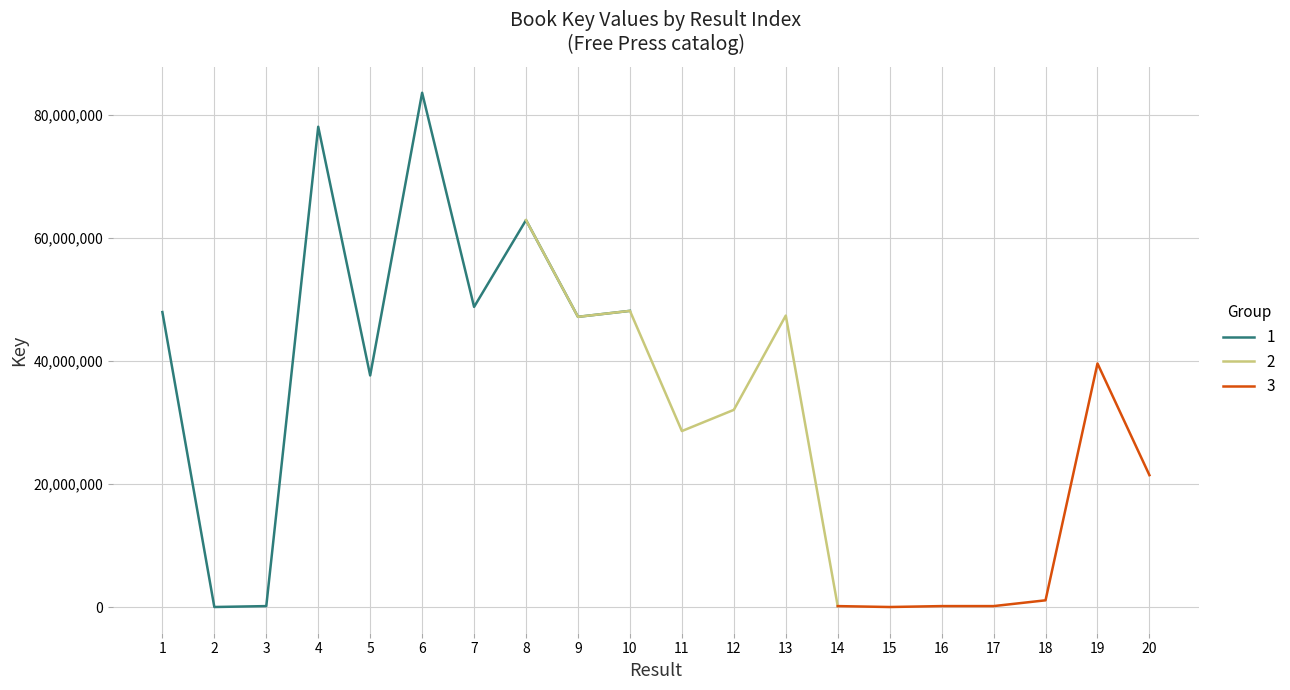

The value at 14 is 78643. True or false?

False